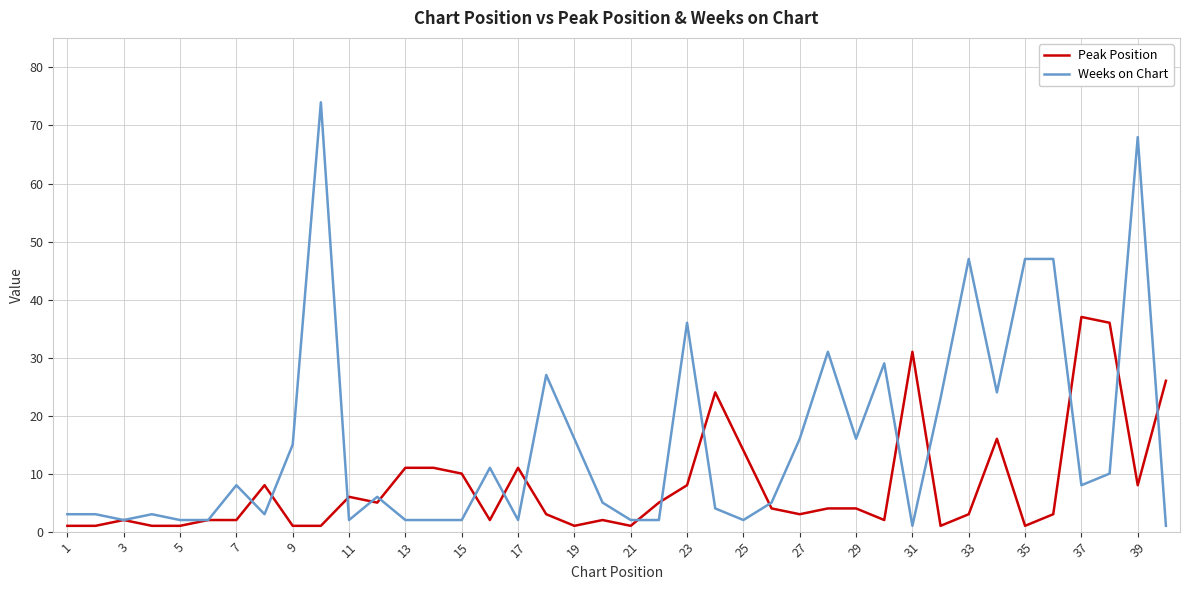

What is the difference between the second highest and minimum values in the Peak Position series?

35